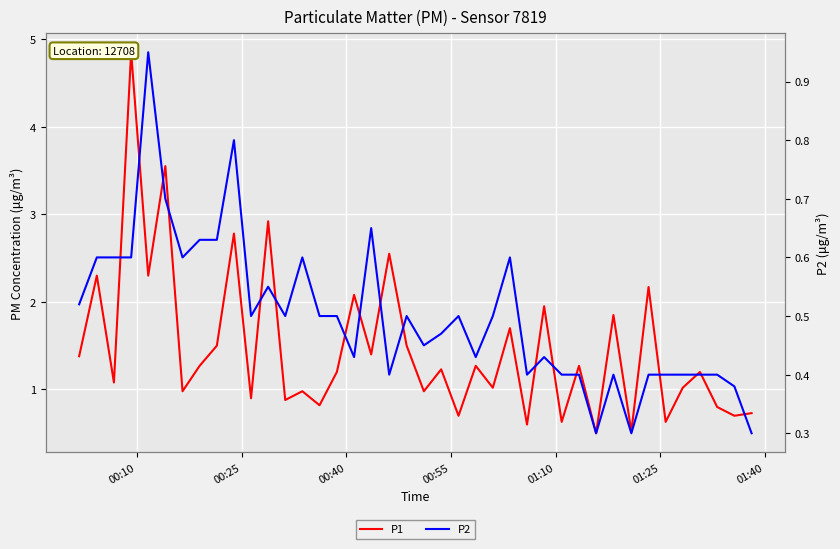

True or false: P1 and P2 intersect in this chart.

False